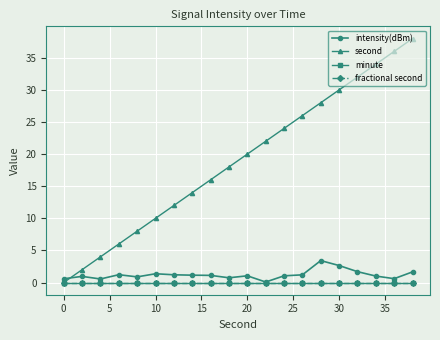

Reading left to right, what are all the values shown in this chart?

intensity(dBm): 0.6	1.0	0.6	1.2	0.9	1.4	1.2	1.1	1.1	0.7	1.0	0.1	1.0	1.2	3.4	2.6	1.7	1.0	0.6	1.7
second: 0.0	2.0	4.0	6.0	8.0	10.0	12.0	14.0	16.0	18.0	20.0	22.0	24.0	26.0	28.0	30.0	32.0	34.0	36.0	38.0
minute: 0.0	0.0	0.0	0.0	0.0	0.0	0.0	0.0	0.0	0.0	0.0	0.0	0.0	0.0	0.0	0.0	0.0	0.0	0.0	0.0
fractional second: 0.0	0.0	0.0	0.0	0.0	0.0	0.0	0.0	0.0	0.0	0.0	0.0	0.0	0.0	0.0	0.0	0.0	0.0	0.0	0.0